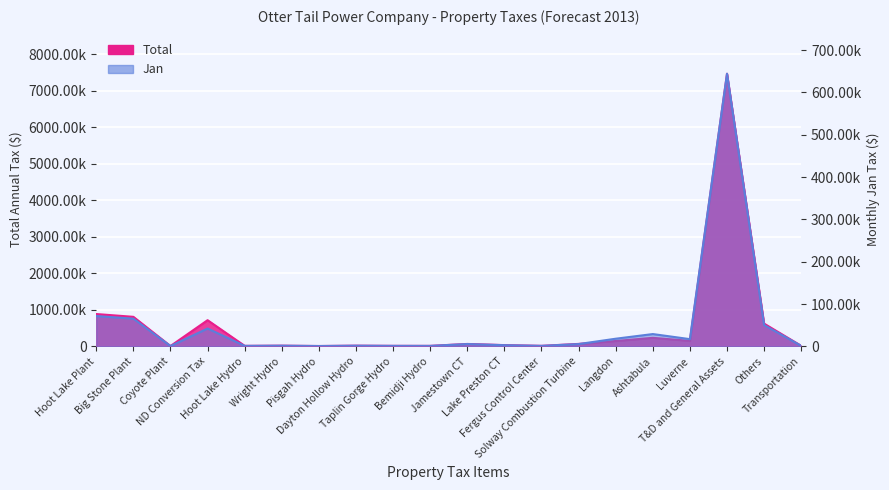

What is the value of the Jan point at the 13th from the left?

1090.0